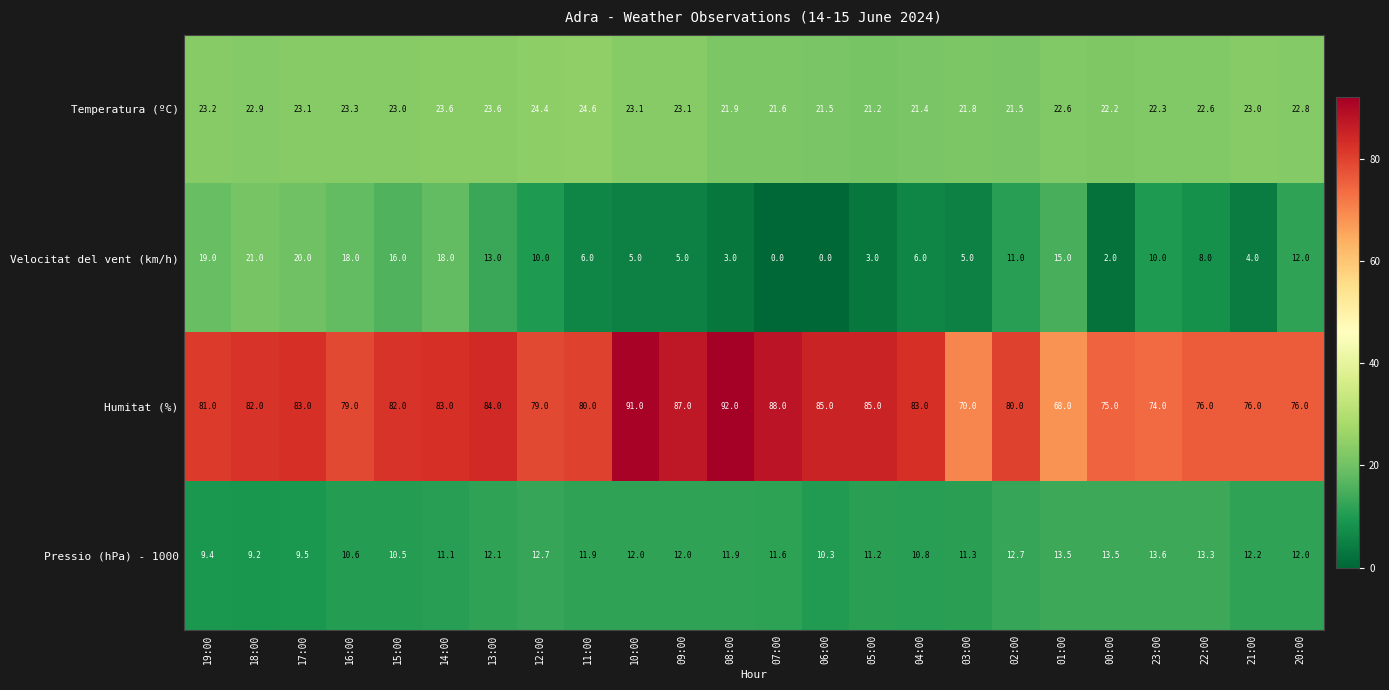

Which category has the highest value in the Humitat (%) series?

08:00